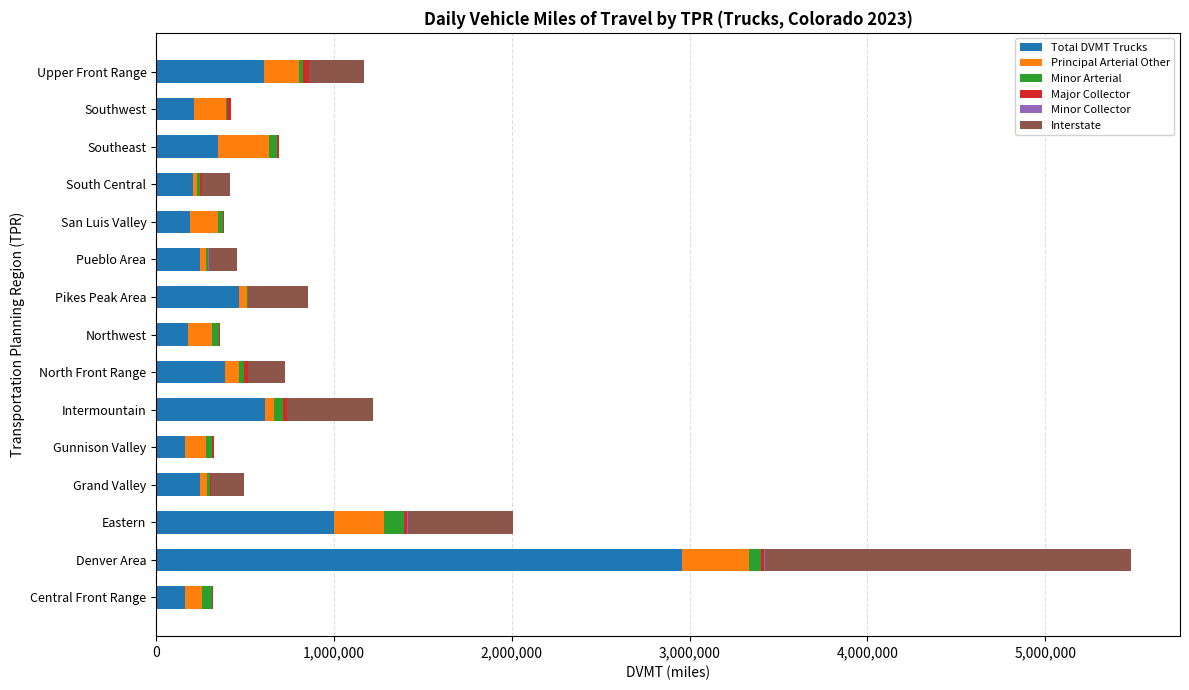

Where is Total DVMT Trucks nearest to the value 1561445?

Eastern